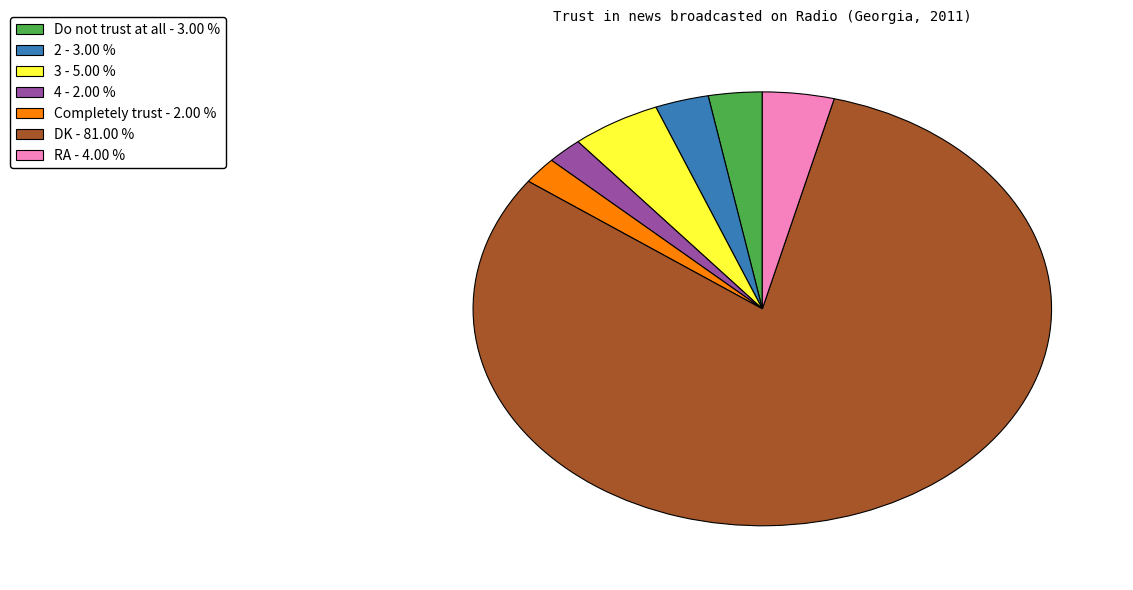

Does any single category account for the majority?

Yes